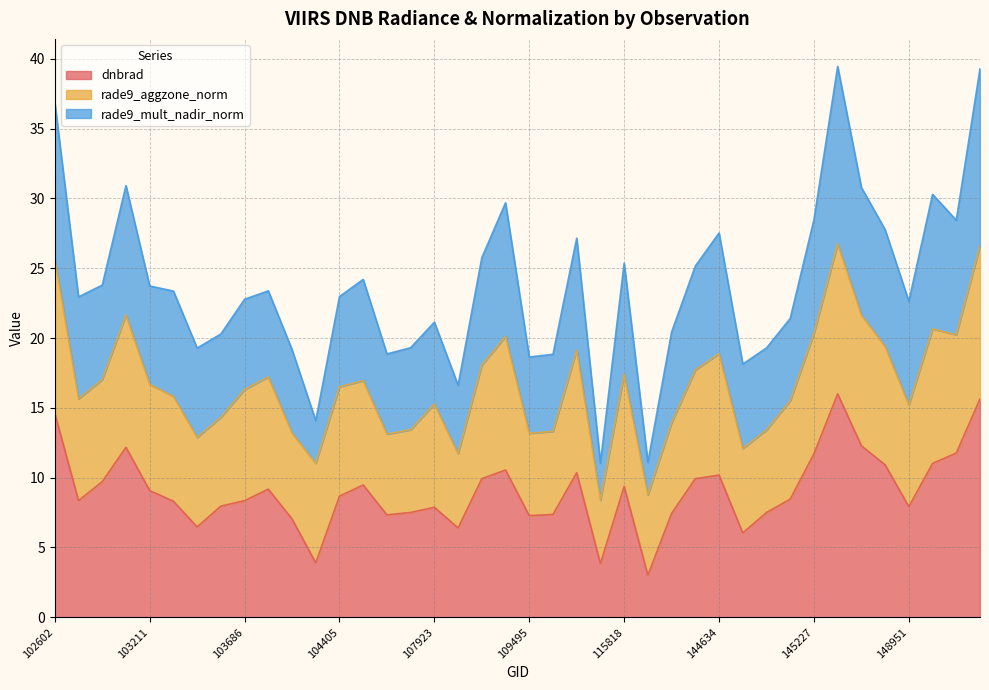

Which series has the widest spread of values?

rade9_mult_nadir_norm